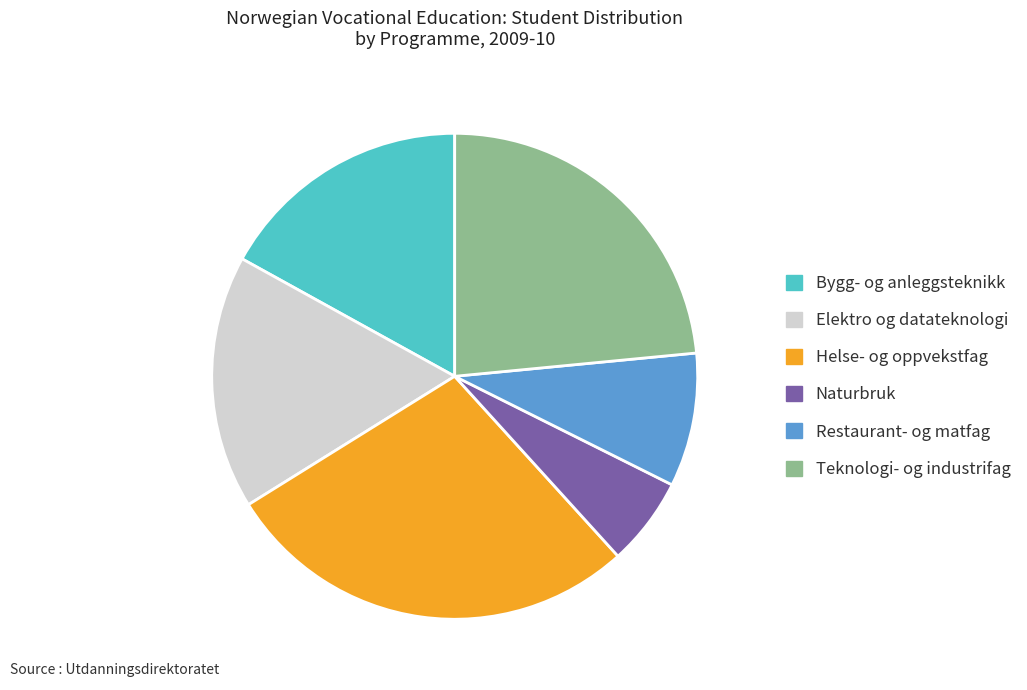

How many segments does this pie chart have?

6